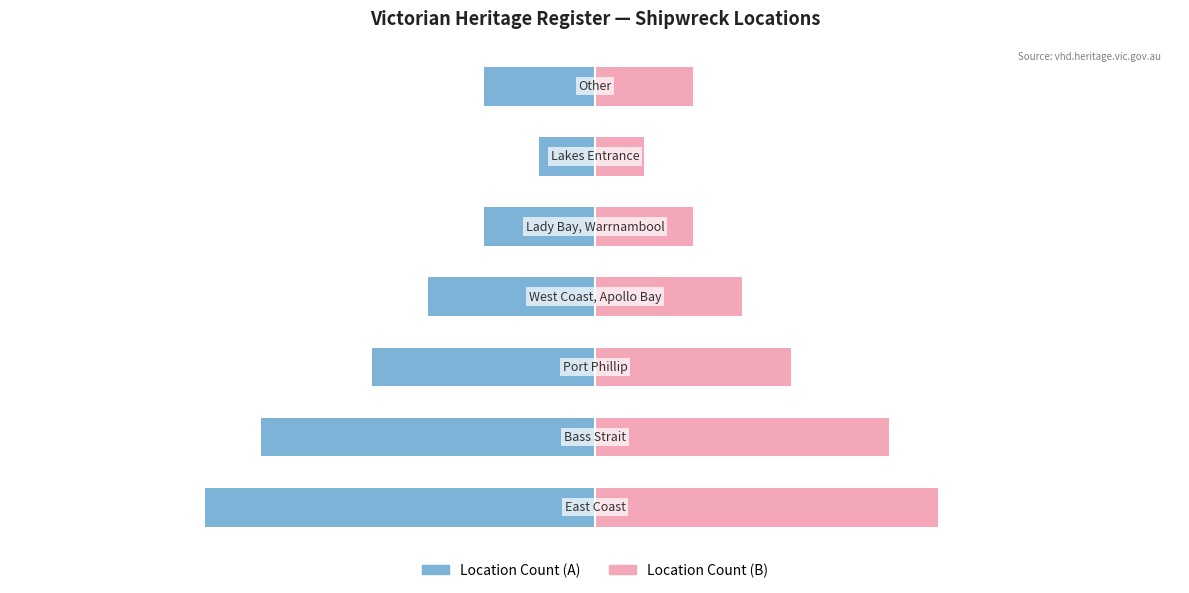

What is the difference between the maximum and second lowest values in the Count (Right) series?

4.4